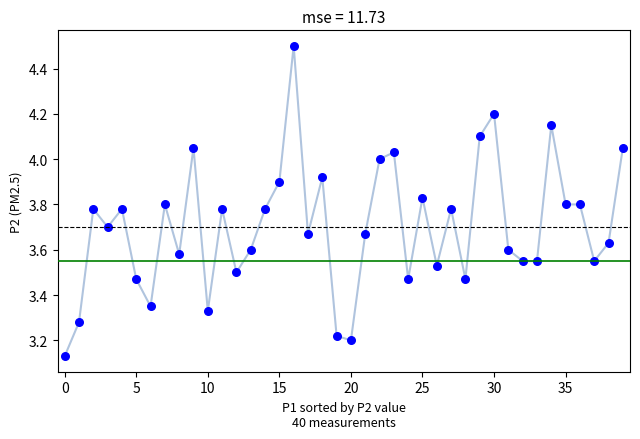

What is the range of Y values (max minus min)?

1.4